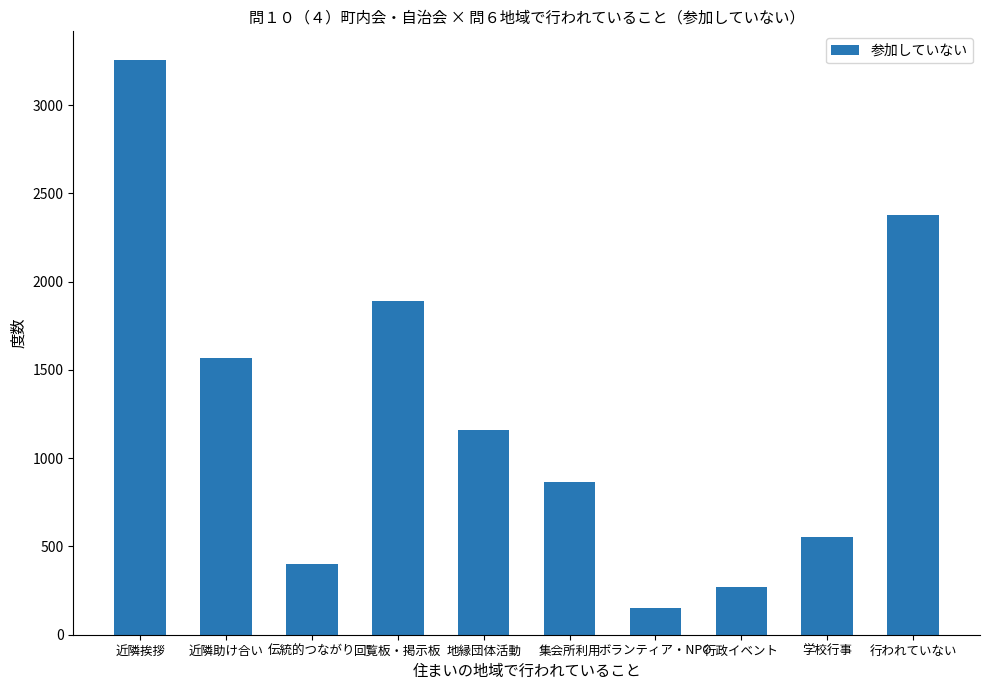

Reading left to right, what are all the values shown in this chart?

3255	1570	401	1888	1159	863	149	273	554	2379